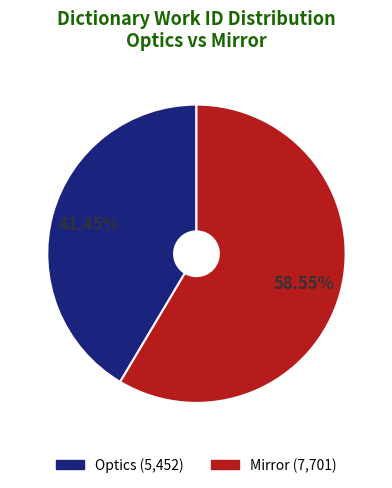

How many segments does this pie chart have?

2